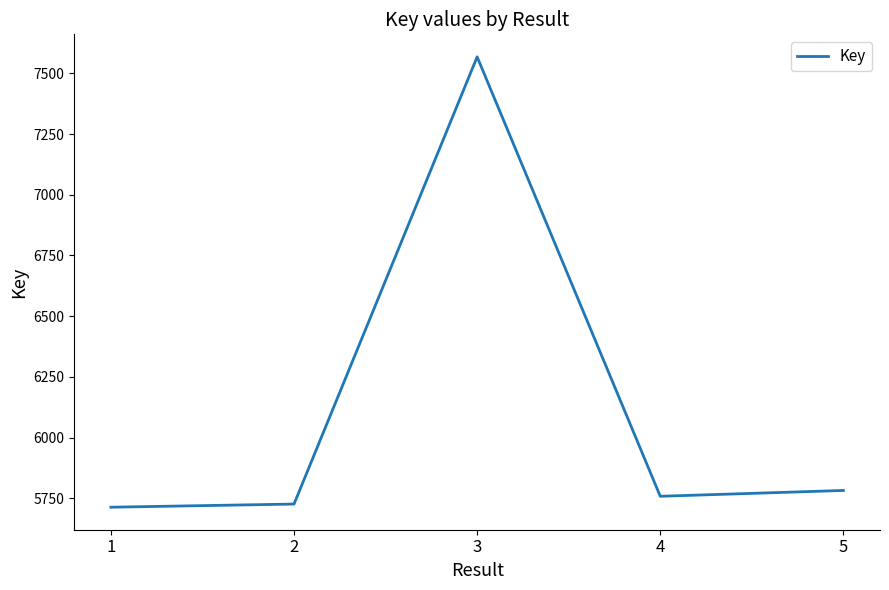

What value does the data have at 2, to the nearest 100?

5700